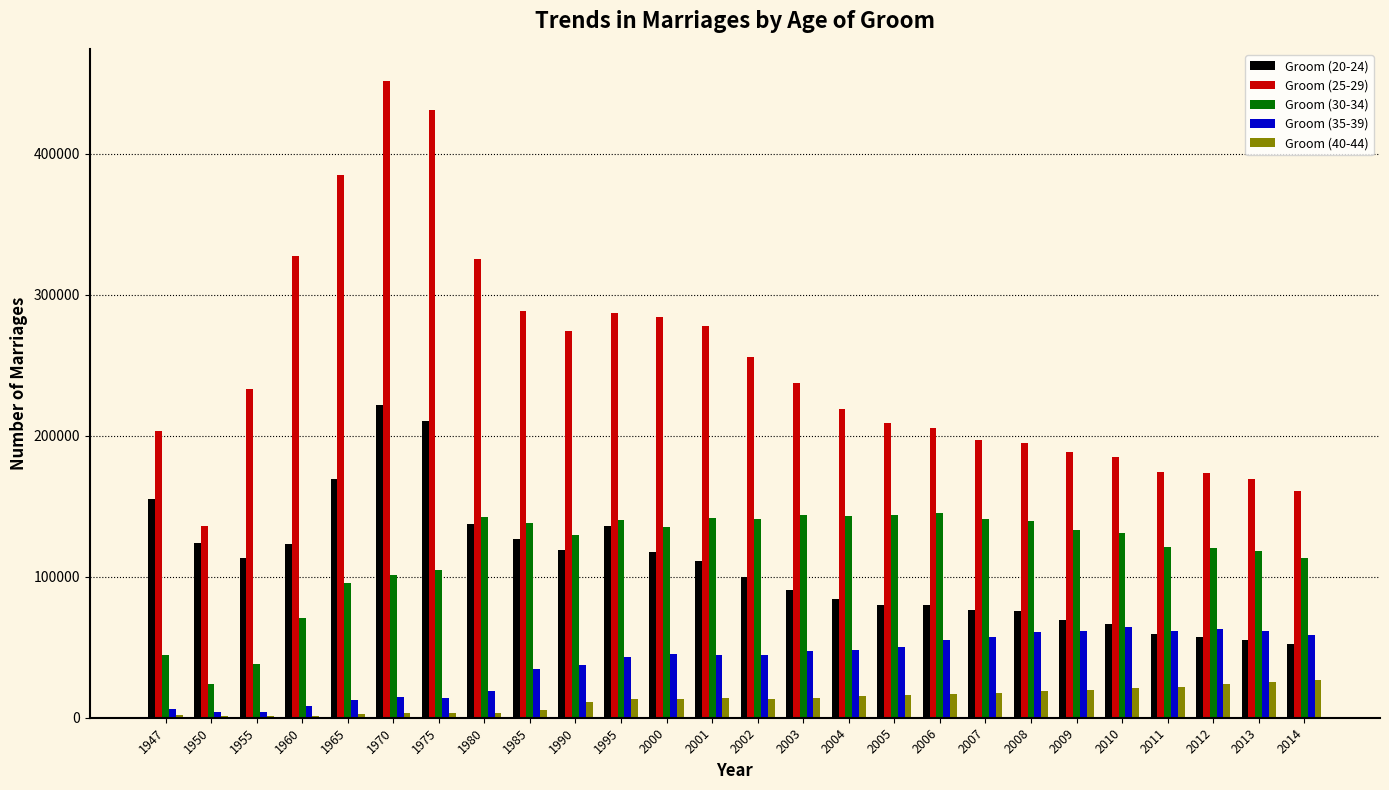

What is the greatest value displayed?

451864